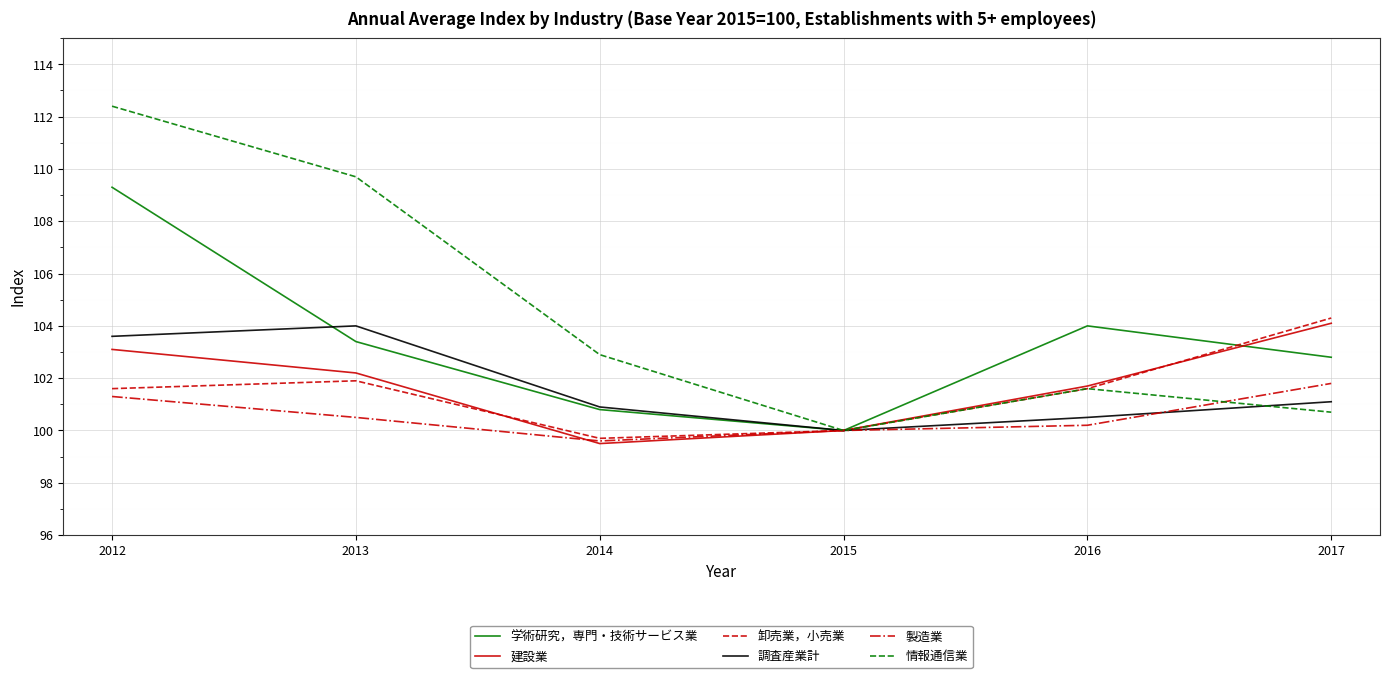

What is the difference between the highest and lowest values at 2014?

3.4